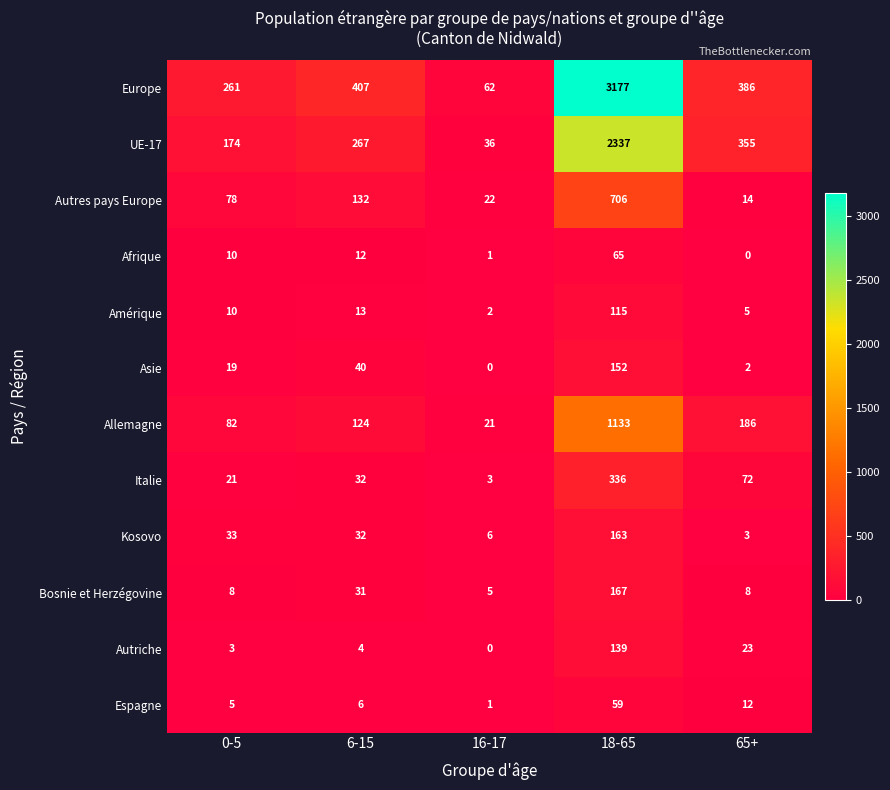

How many data points in Afrique are less than 10?

2